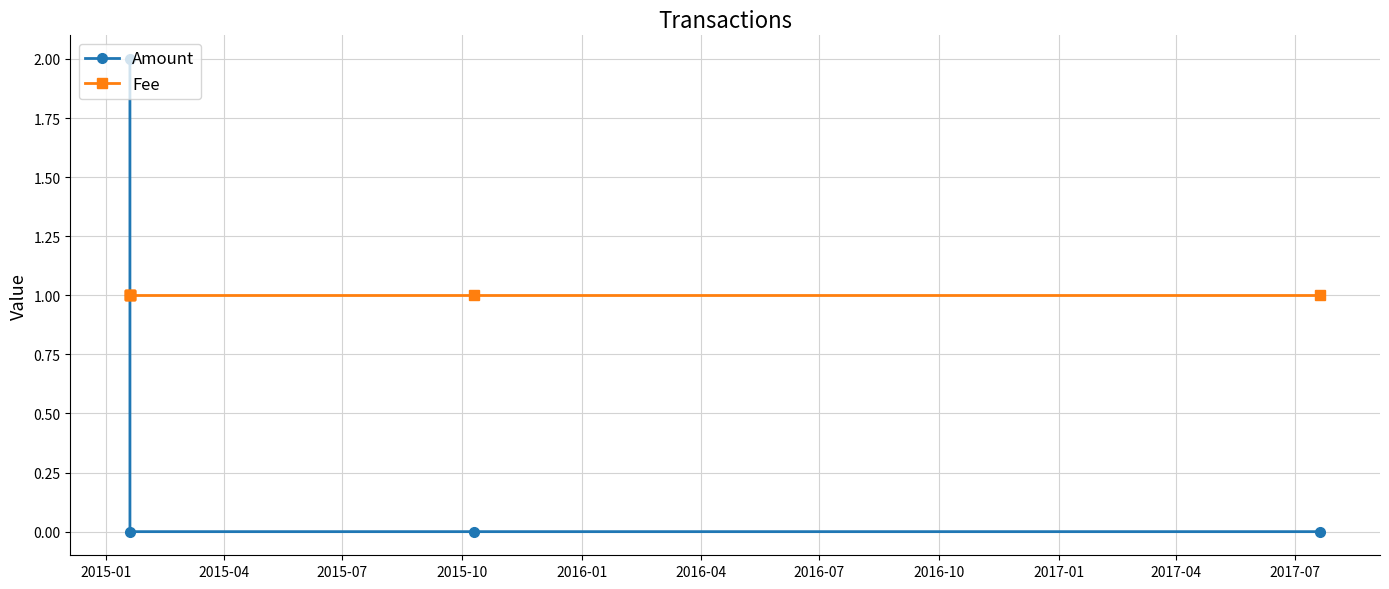

List the series in order of their peak value, lowest first.

Fee, Amount